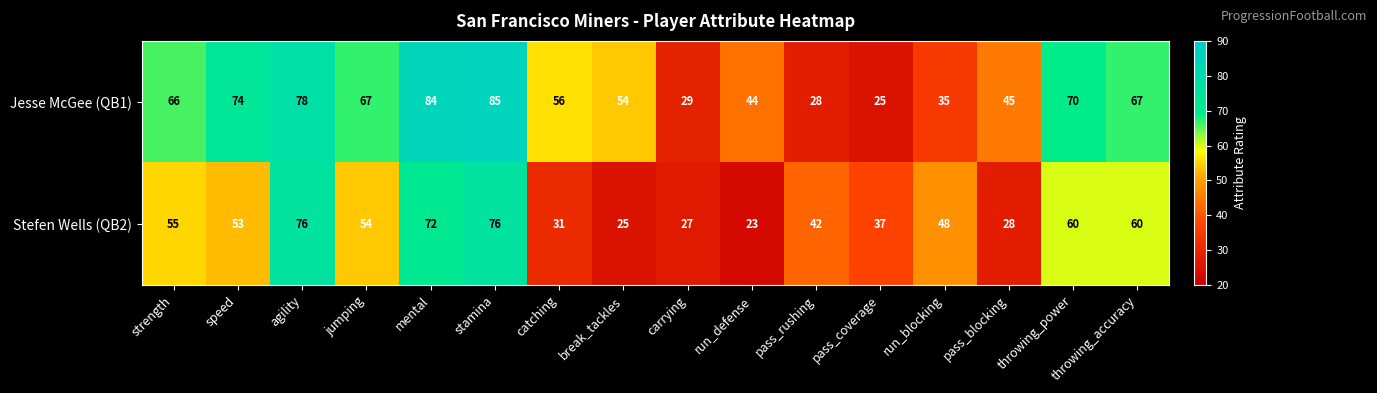

What is the smallest value displayed?

23